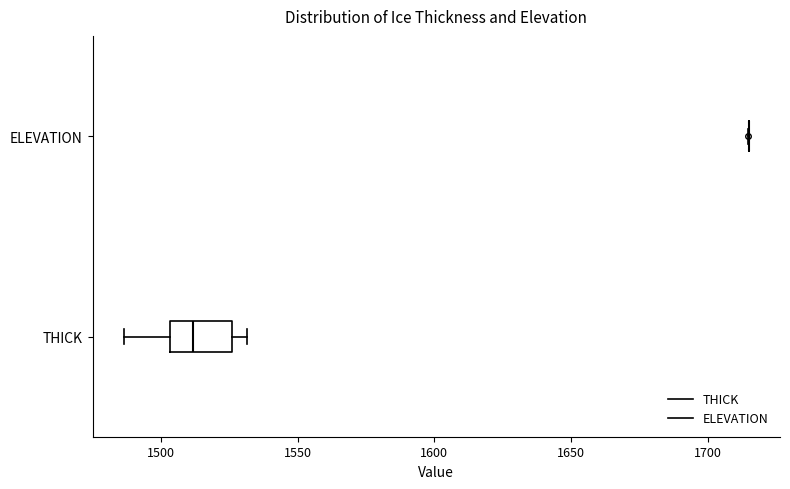

Reading bottom to top, transcribe this box plot: for each box, give where its median line is, the range the box spans, and where its two whiskers end, as read against the x-axis. The values are not printed on the chart, so give them approximately, as read against the axis.

THICK: median 1510, box 1505 to 1525, whiskers 1485 to 1530
ELEVATION: box collapsed to a line at 1715, whiskers 1715 to 1715